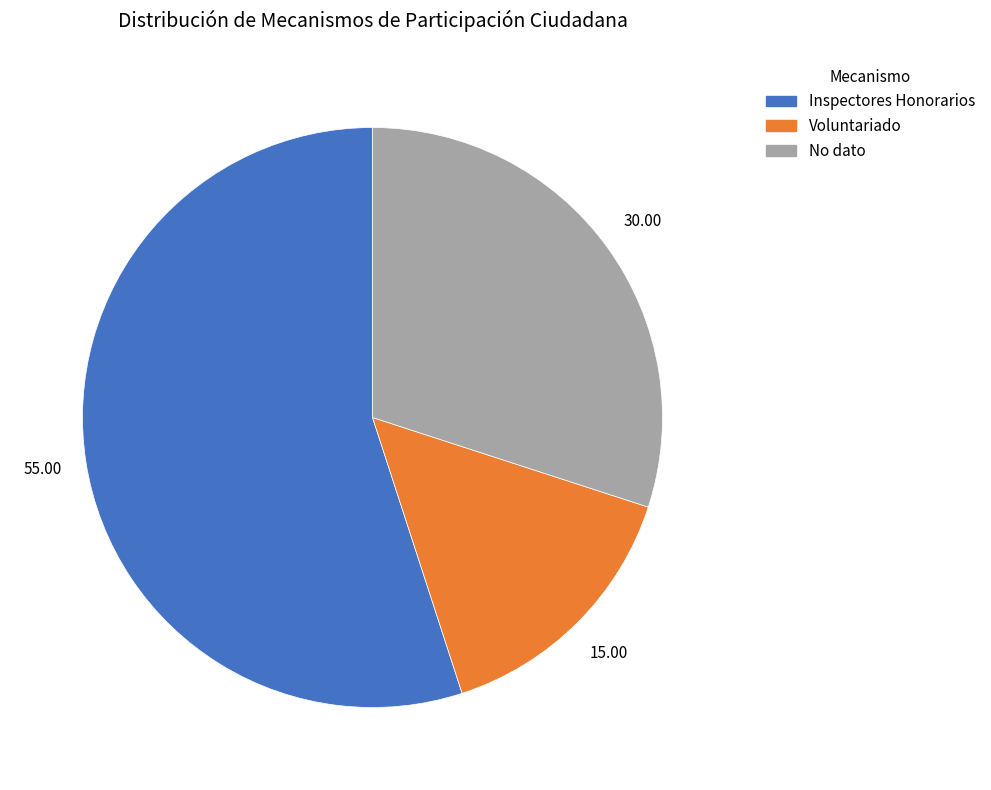

Is there any slice that represents more than half of the pie?

Yes